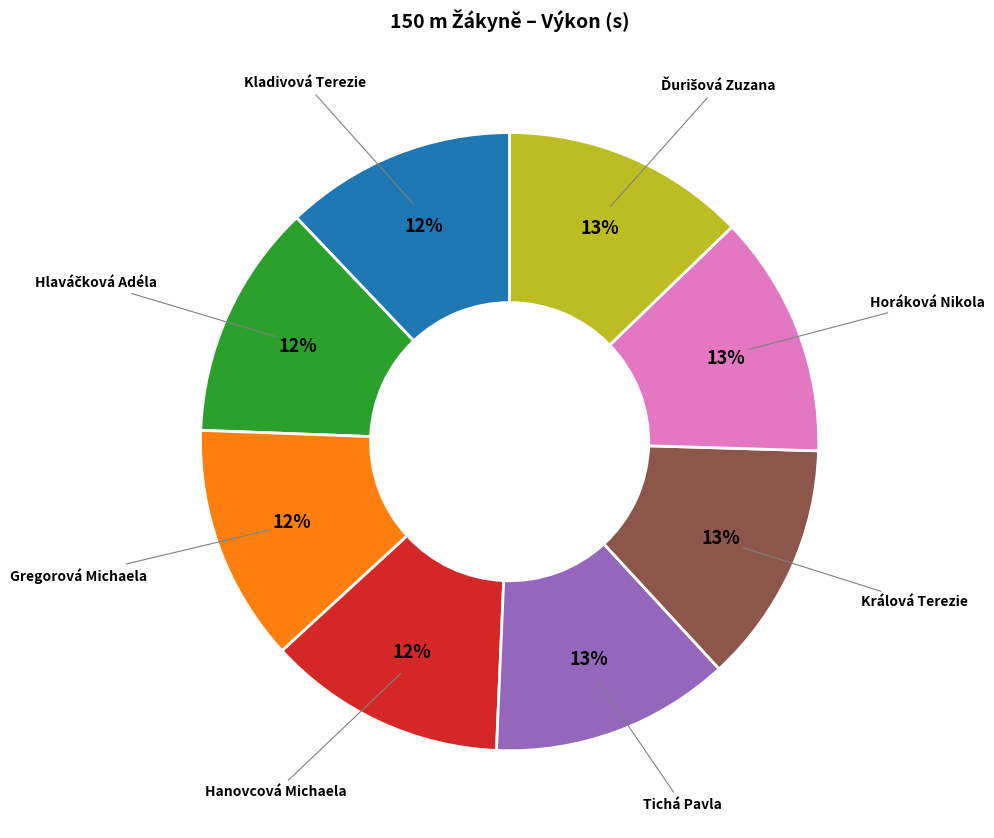

To the nearest percent, what is the difference between the largest and smallest slice percentages?

1%